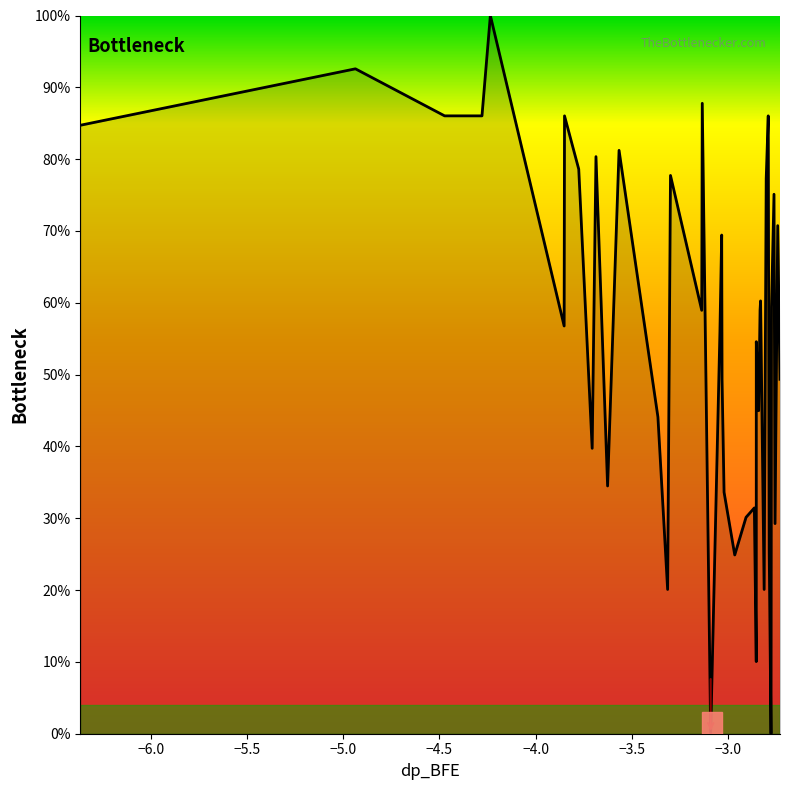

Count the number of categories in the chart.

40